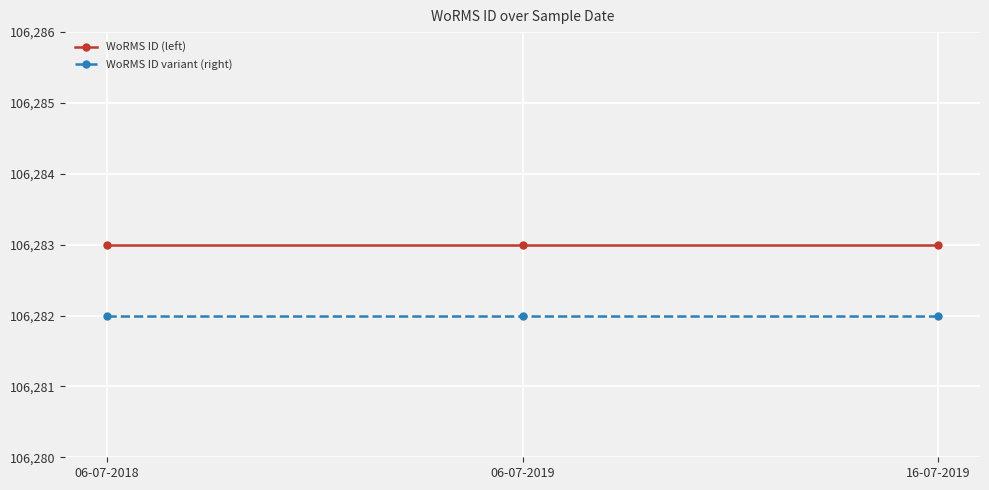

What is the greatest value displayed?

106283